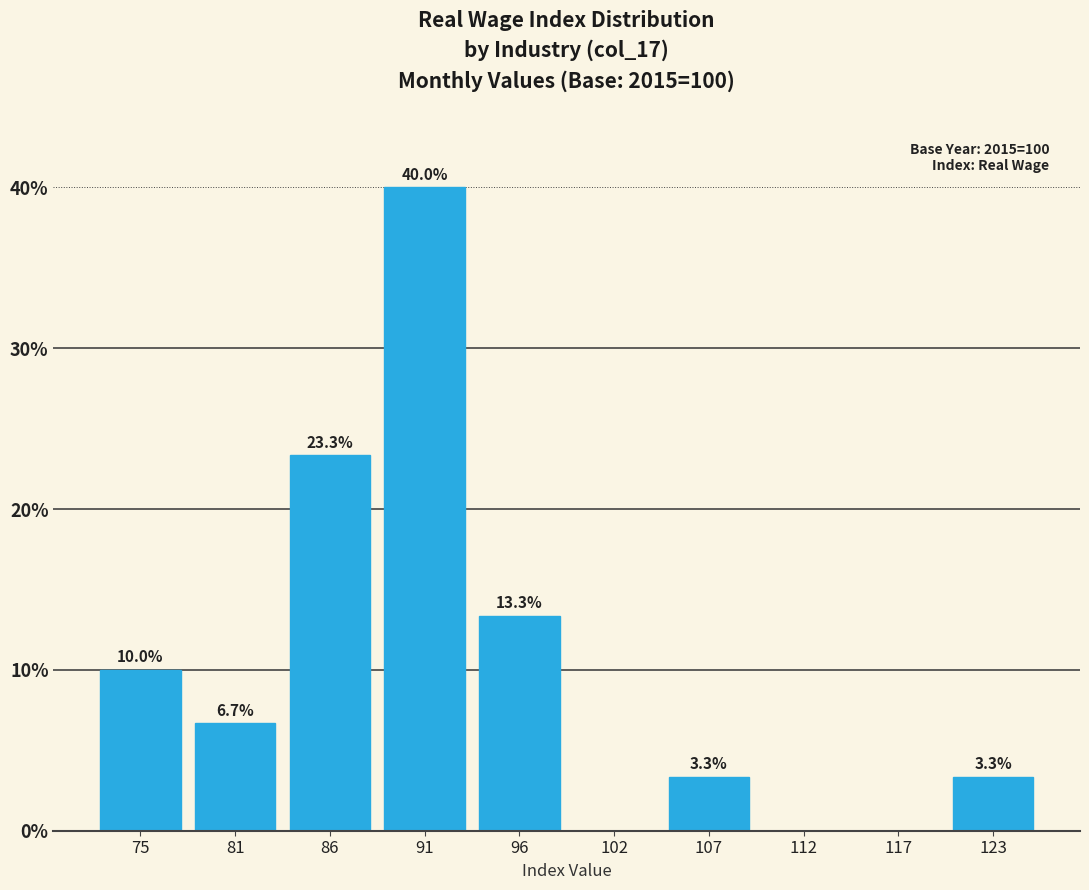

Over which range of the x-axis is the bar tallest?

88 to 94